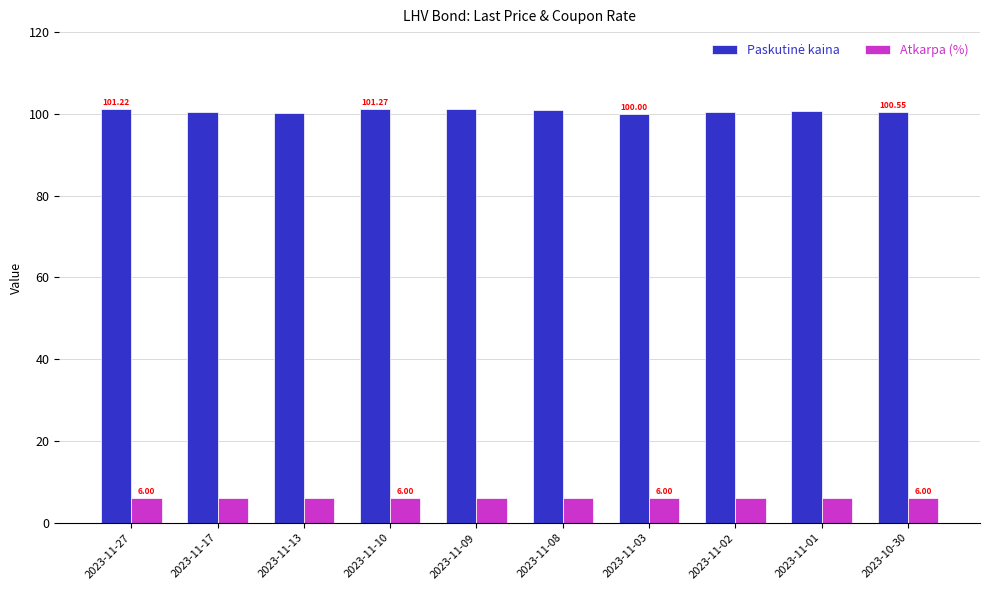

What is the total value across all series at 2023-11-08?

107.0